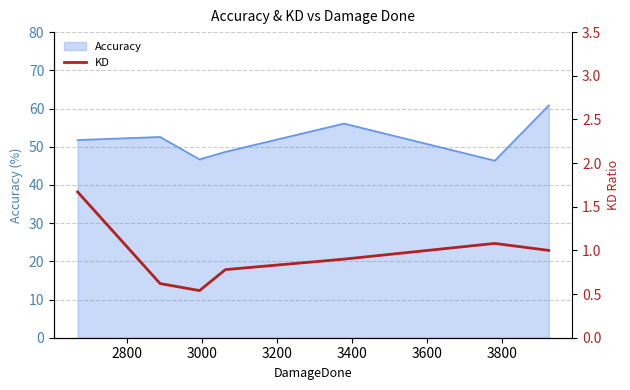

What is the minimum value shown in the chart?

0.5